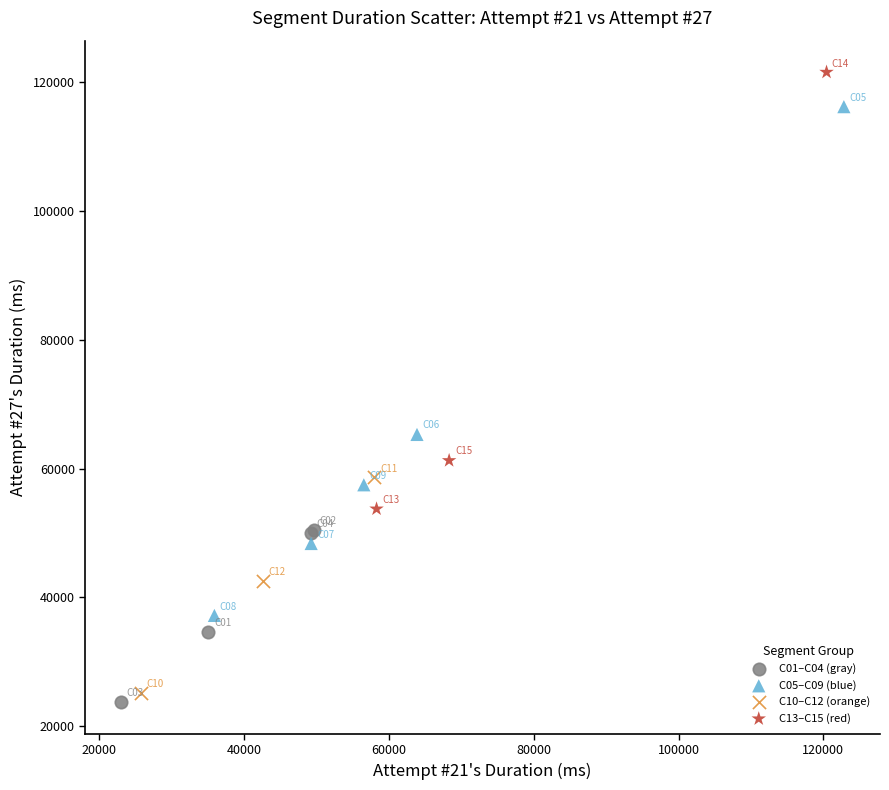

What are all the series names shown in the legend?

C01–C04 (gray), C05–C09 (blue), C10–C12 (orange), C13–C15 (red)